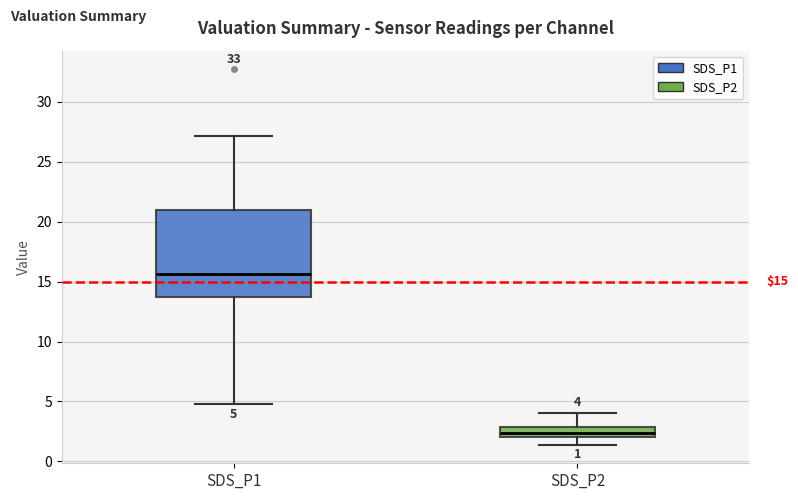

Which box's median line is the lowest?

SDS_P2